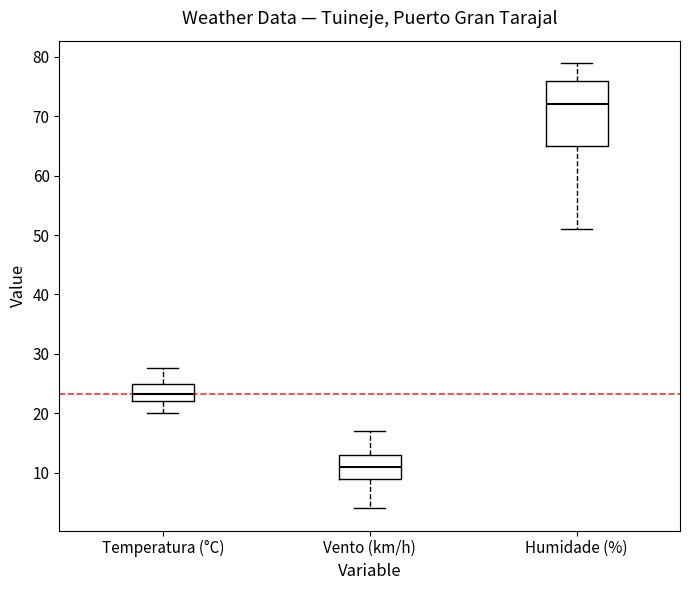

Which box has the highest median line?

Humidade (%)